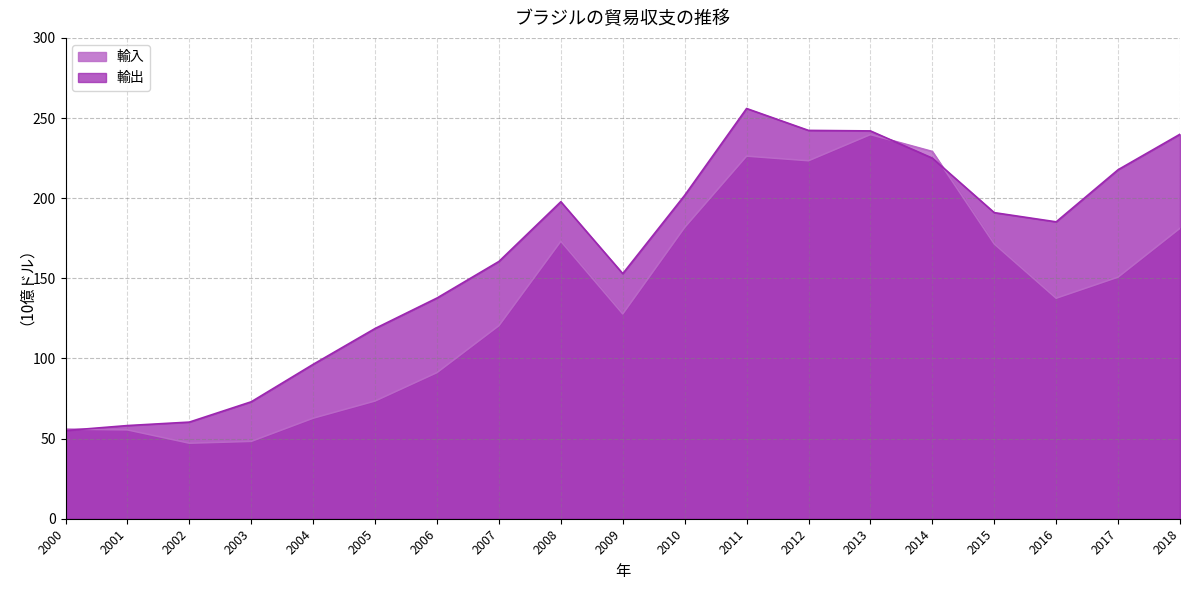

At which category does 輸入 reach its first local valley?

2002